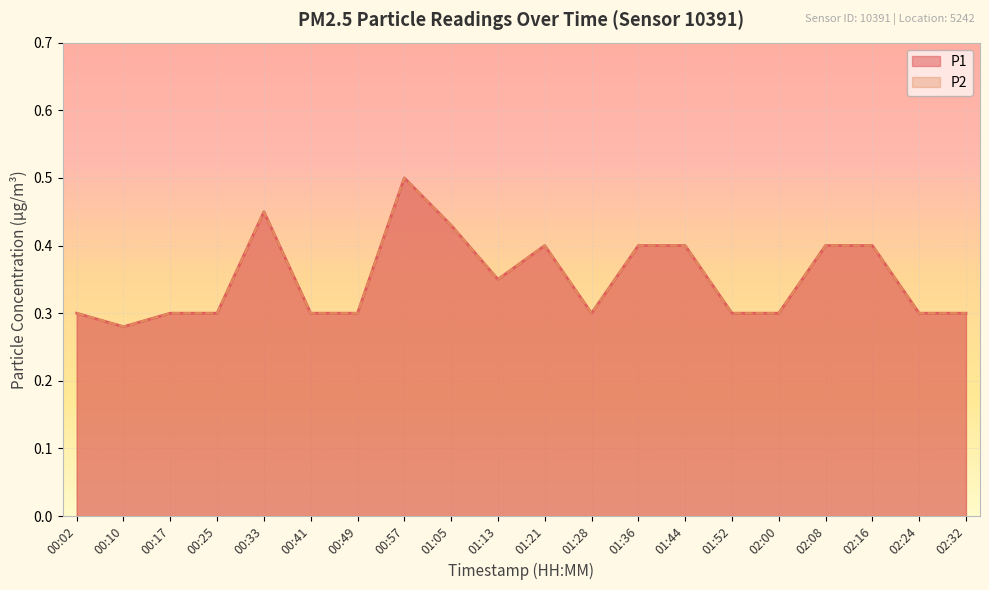

True or false: P1 has a value of 0.3 at 01:13.

True